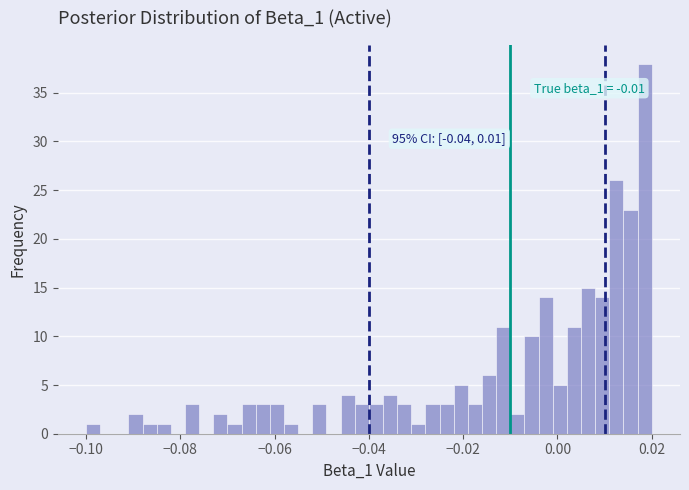

Around what value on the x-axis is the tallest bar? Give the approximate position of its centre, as read against the axis.

0.018